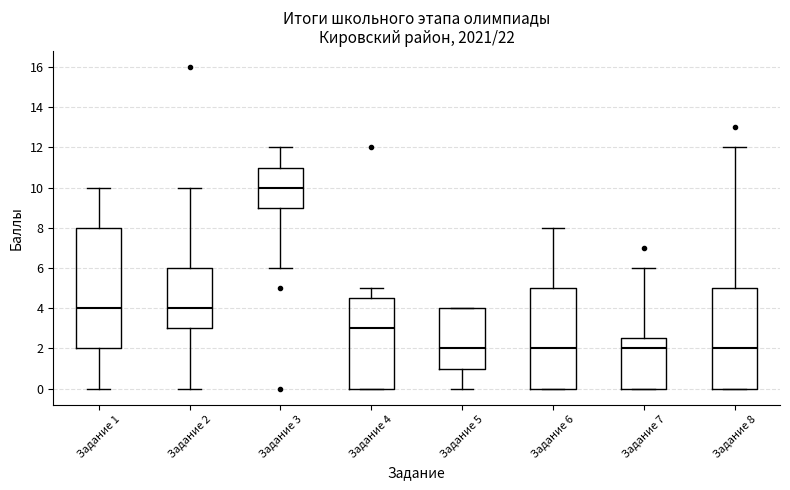

Reading left to right, read every box against the y-axis: the position of its median line, the range the box covers, and the ends of its whiskers. The values are not printed on the chart, so give them approximately, as read against the axis.

Задание 1: median 4.0, box 2.0 to 8.0, whiskers 0.0 to 10.0
Задание 2: median 4.0, box 3.0 to 6.0, whiskers 0.0 to 10.0
Задание 3: median 10.0, box 9.0 to 11.0, whiskers 6.0 to 12.0
Задание 4: median 3.0, box 0.0 to 4.6, whiskers 0.0 to 5.0
Задание 5: median 2.0, box 1.0 to 4.0, whiskers 0.0 to 4.0
Задание 6: median 2.0, box 0.0 to 5.0, whiskers 0.0 to 8.0
Задание 7: median 2.0, box 0.0 to 2.6, whiskers 0.0 to 6.0
Задание 8: median 2.0, box 0.0 to 5.0, whiskers 0.0 to 12.0